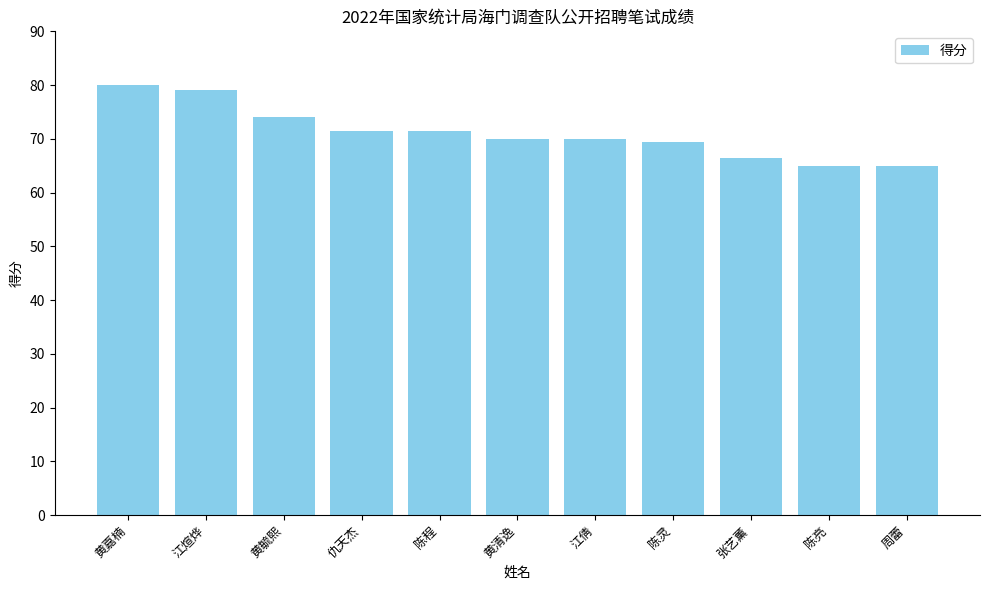

Read the value at 陈灵.

69.5